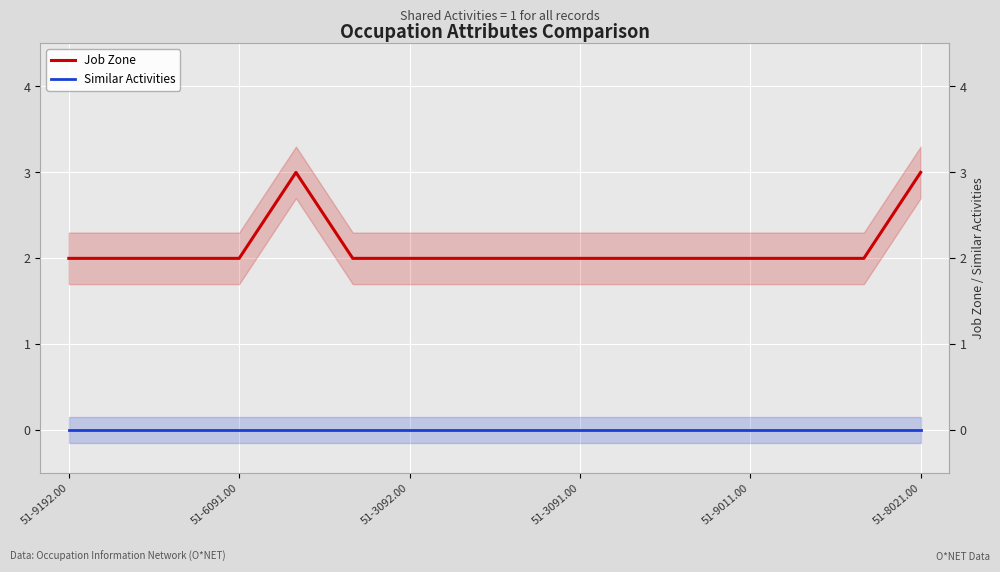

Rank the series by their maximum value, from lowest to highest.

Similar Activities, Job Zone